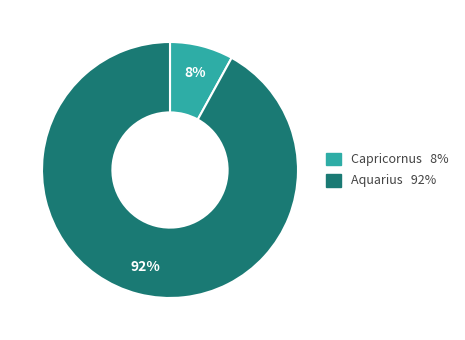

How many segments does this pie chart have?

2